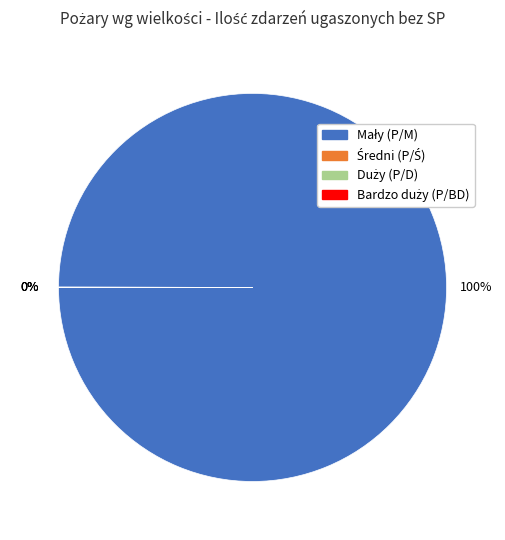

Does Mały (P/M) represent more than half of the total?

Yes